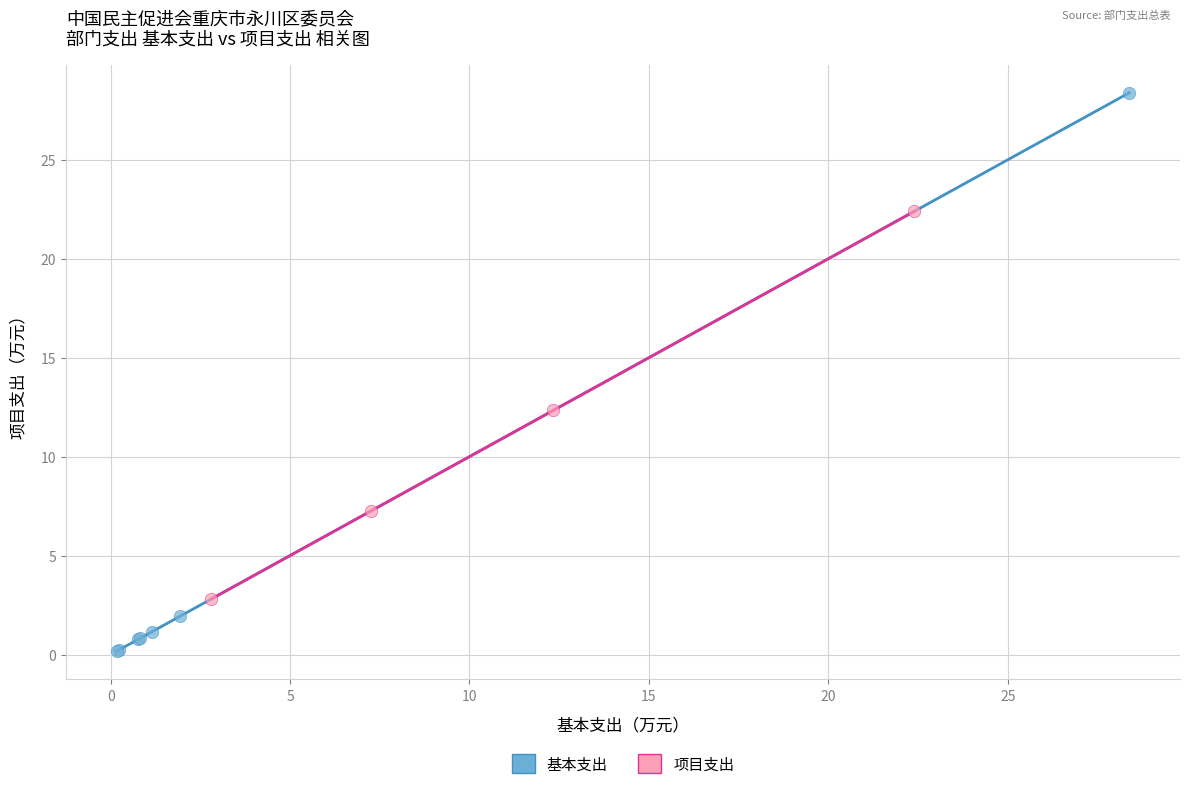

Which series has the widest spread of Y values?

基本支出